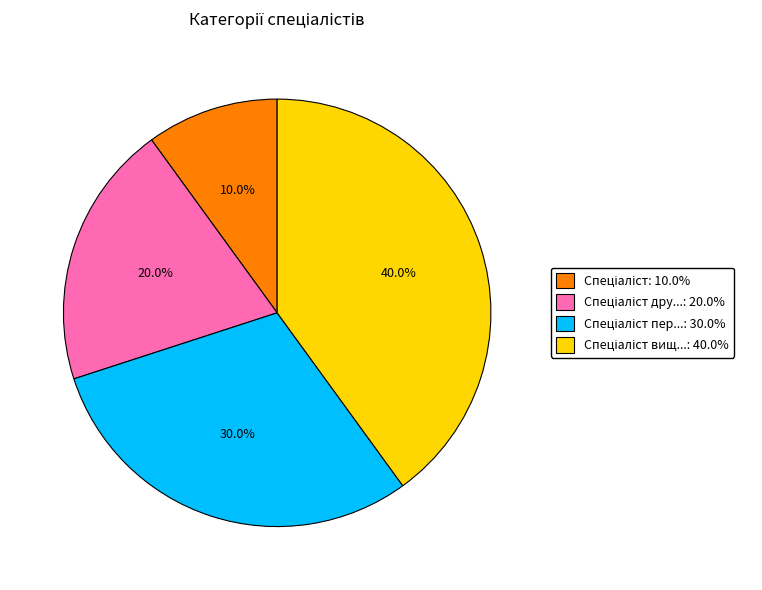

Is there a majority slice in this chart?

No